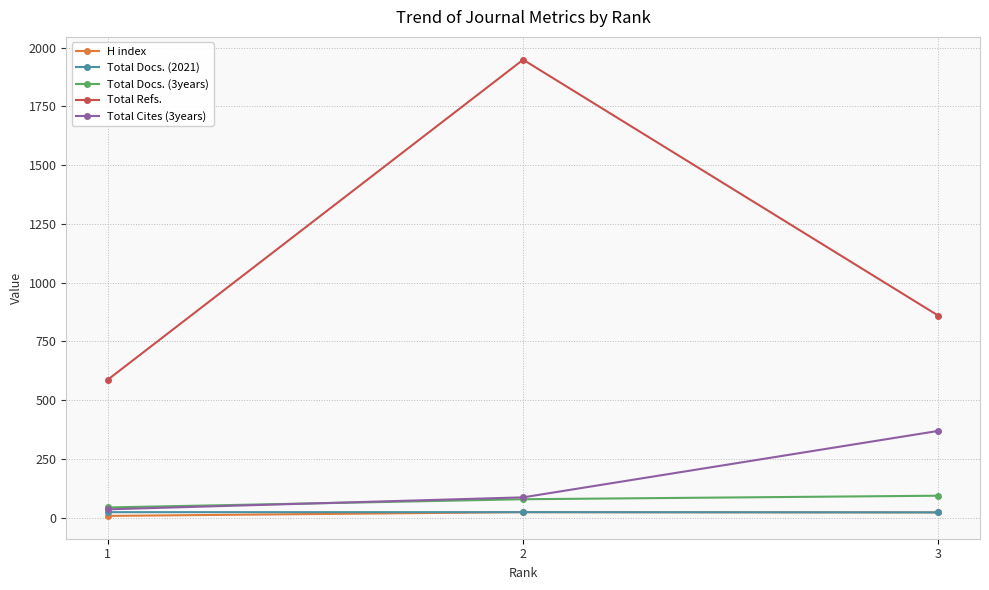

Which series has the widest spread of values?

Total Refs.